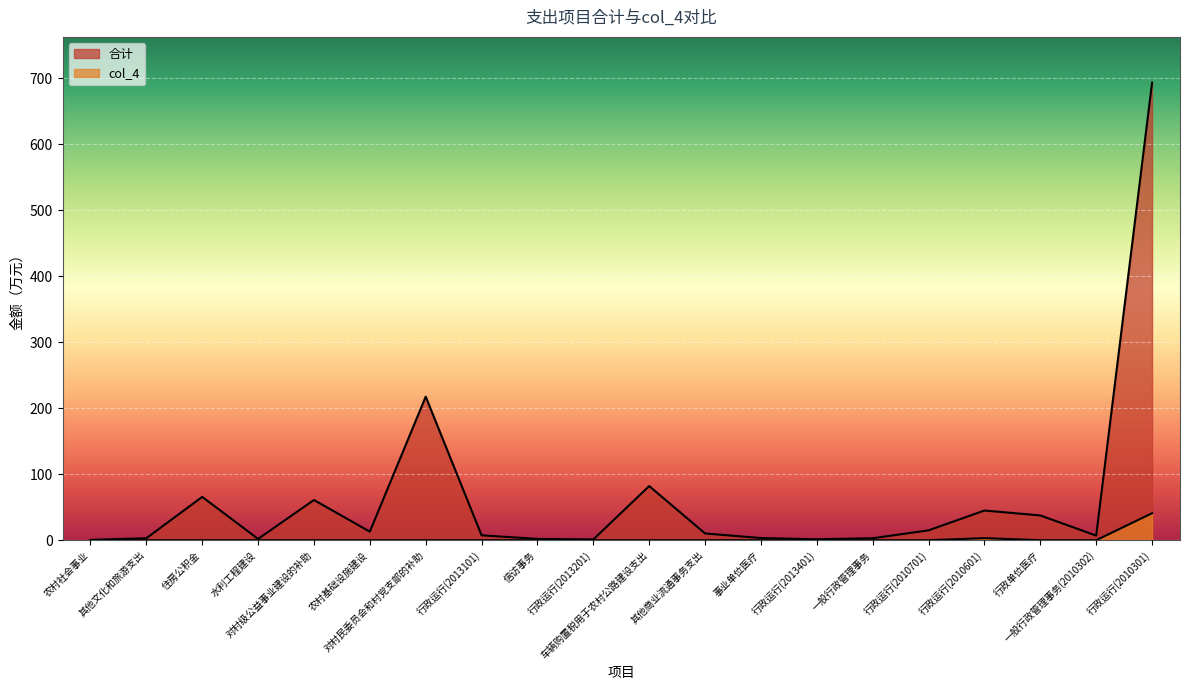

True or false: 合计 and col_4 intersect in this chart.

False